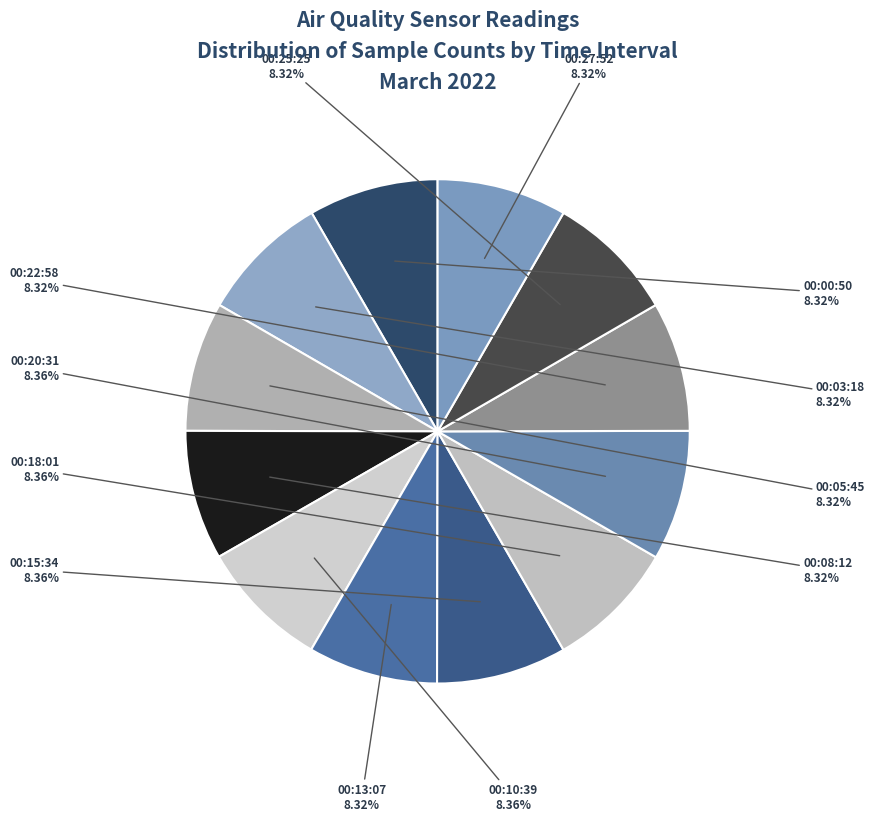

Do 00:13:07 and 00:27:52 together represent more than half of the pie?

No